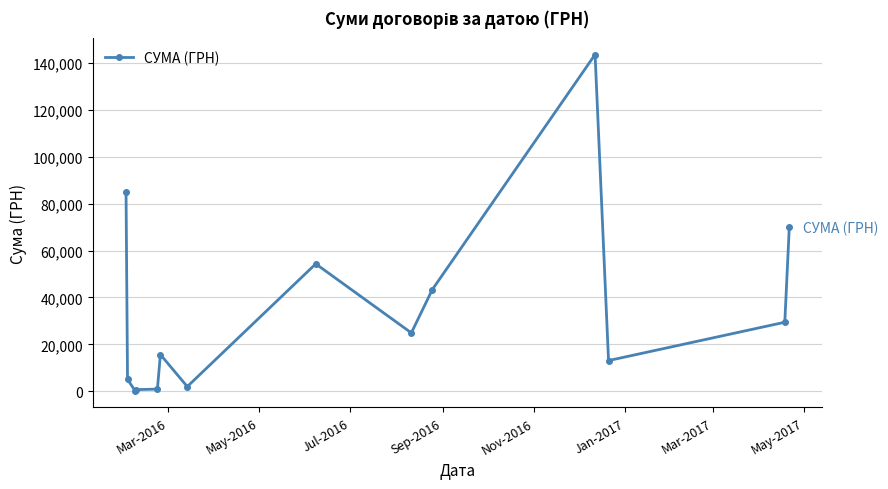

Does the chart display data point markers on the line(s)?

Yes